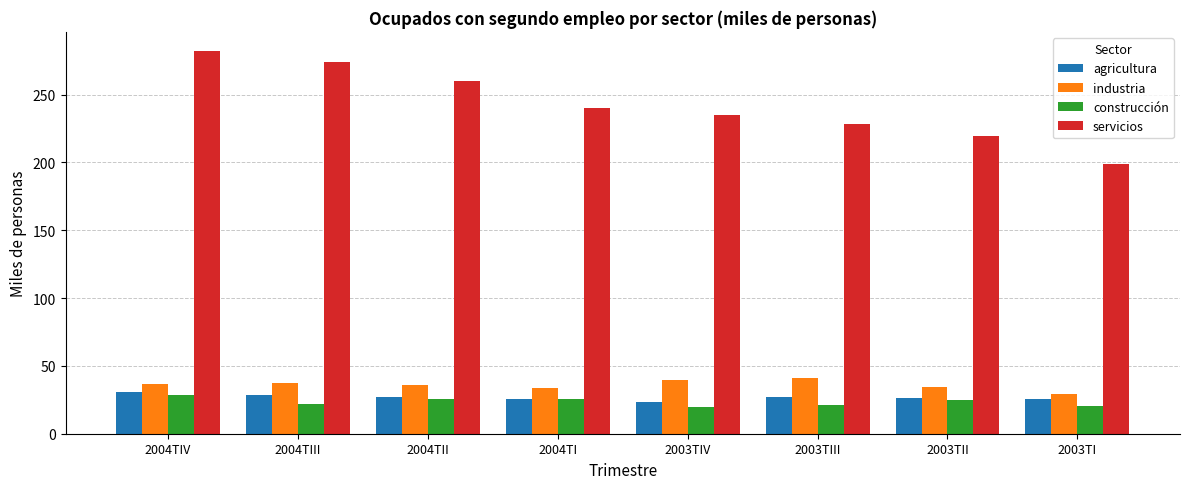

At which label does construcción first exceed 24?

2004TIV